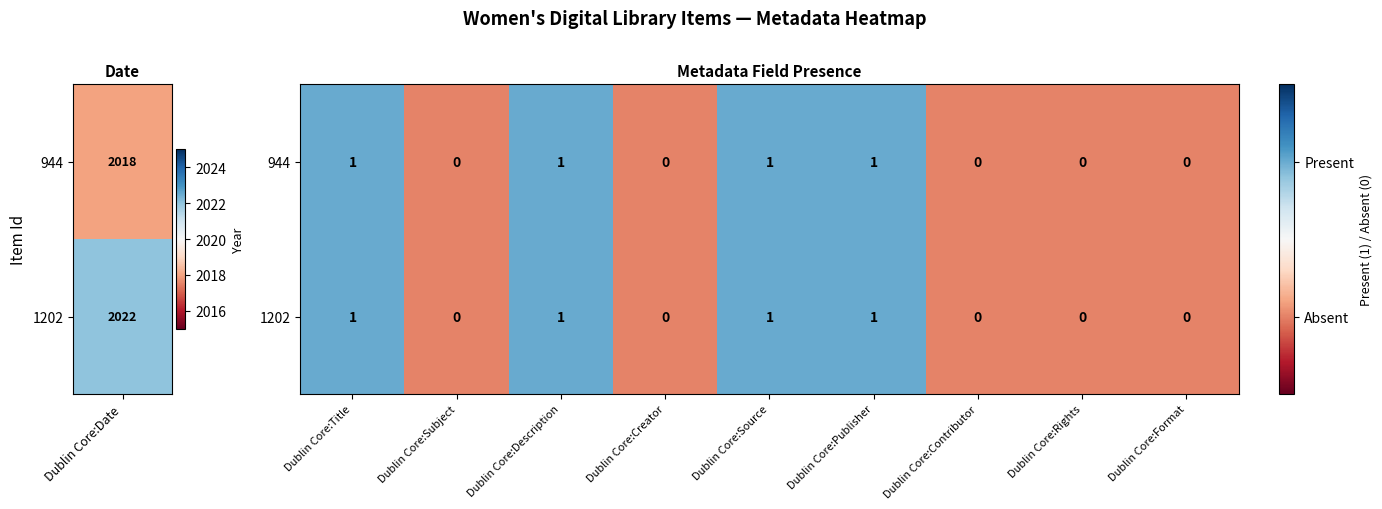

Is the value of 1202 at Dublin Core:Creator greater than the value of 944 at Dublin Core:Publisher?

No